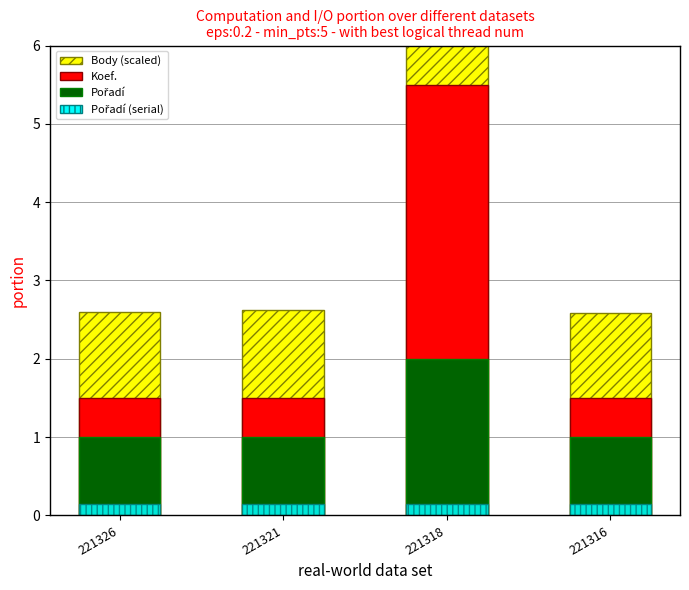

What are all the series names shown in the legend?

Body (scaled), Koef., Pořadí, Pořadí (serial)